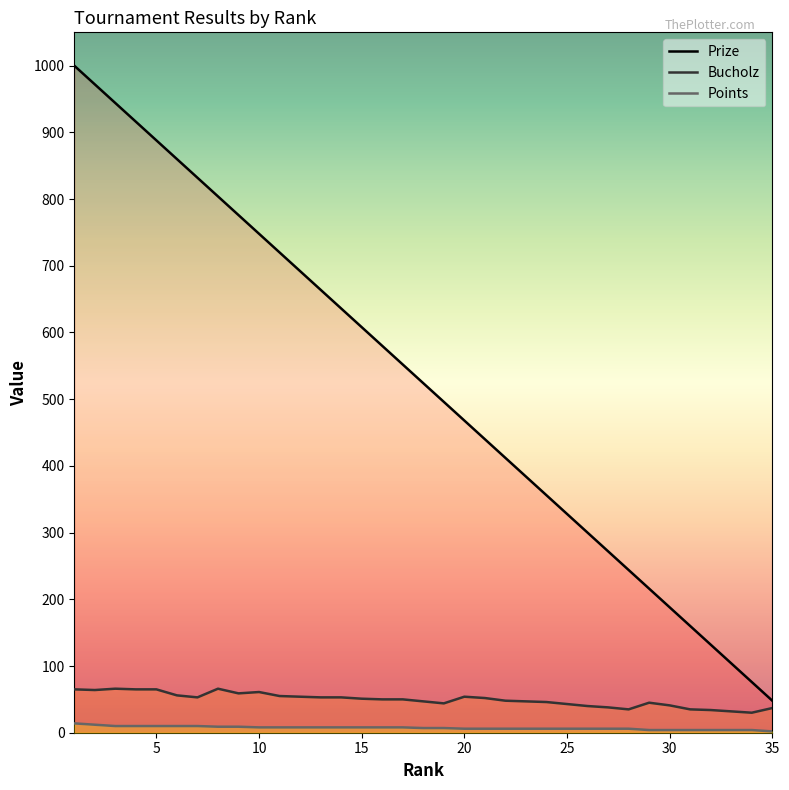

Does the chart display data point markers on the line(s)?

No